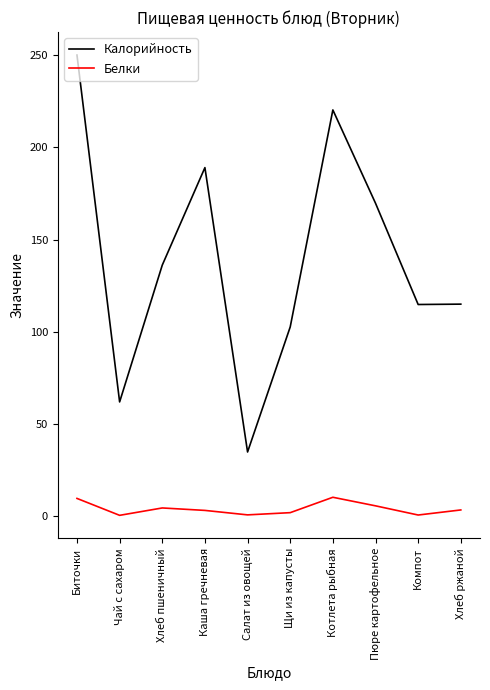

Where is Калорийность nearest to the value 142?

Хлеб пшеничный